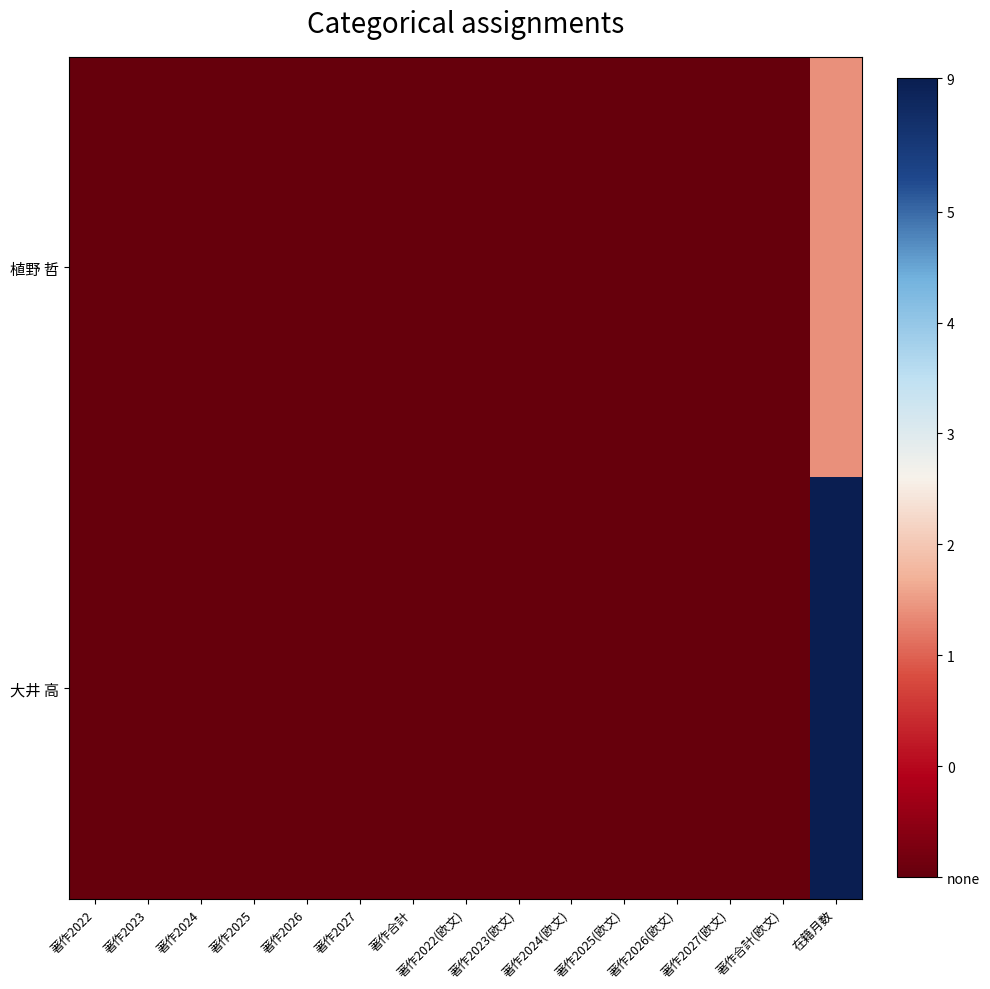

Which series has the largest total across all categories?

大井 高